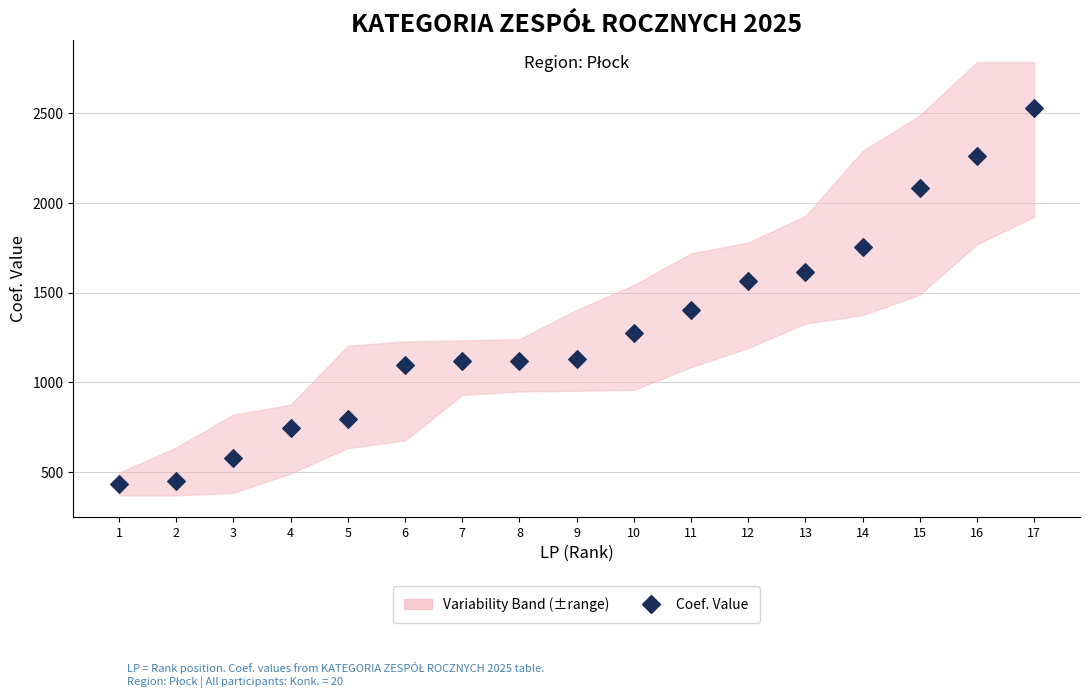

What is the range of Y values (max minus min)?

2096.1